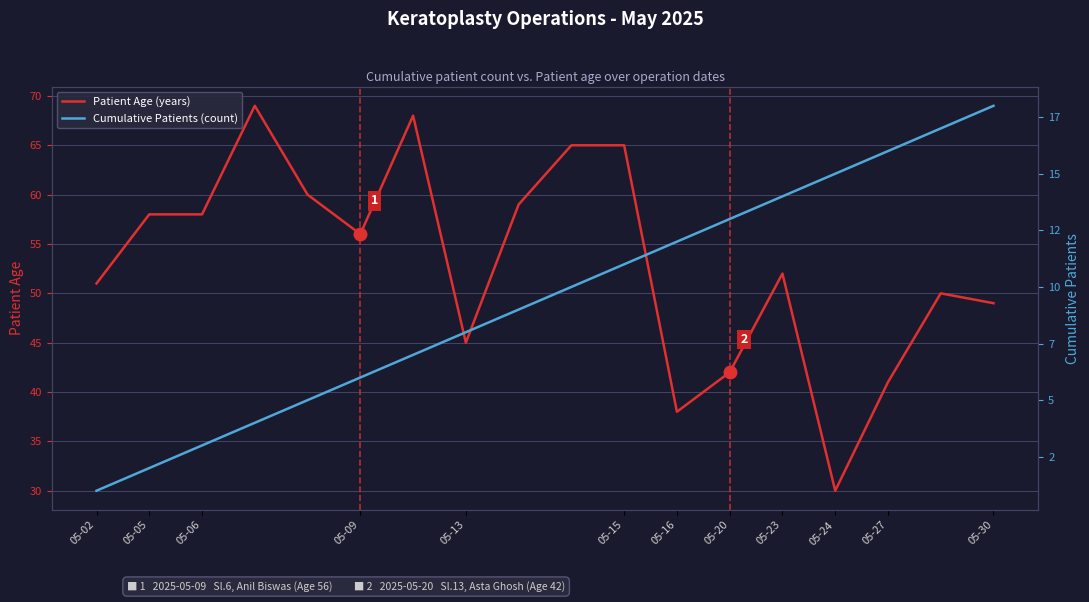

Is it true that Patient Age equals 58 at 05-05?

True